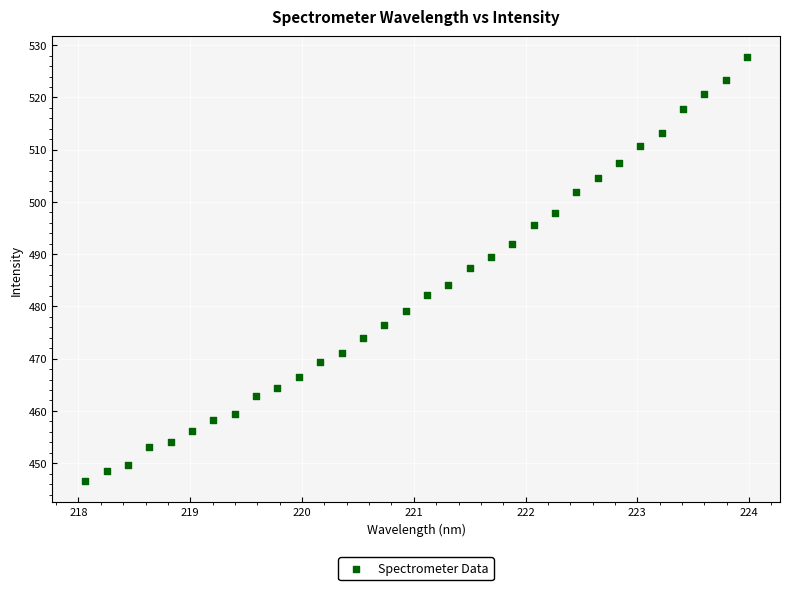

What is the range of Y values (max minus min)?

81.1